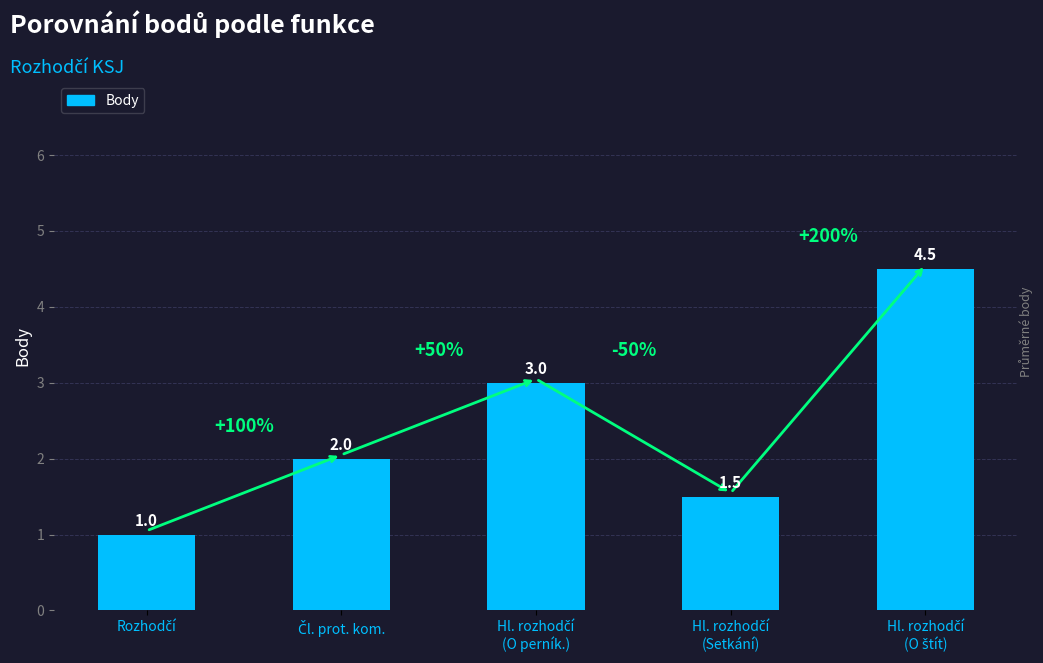

What is the value of the 1st bar from the left?

1.0